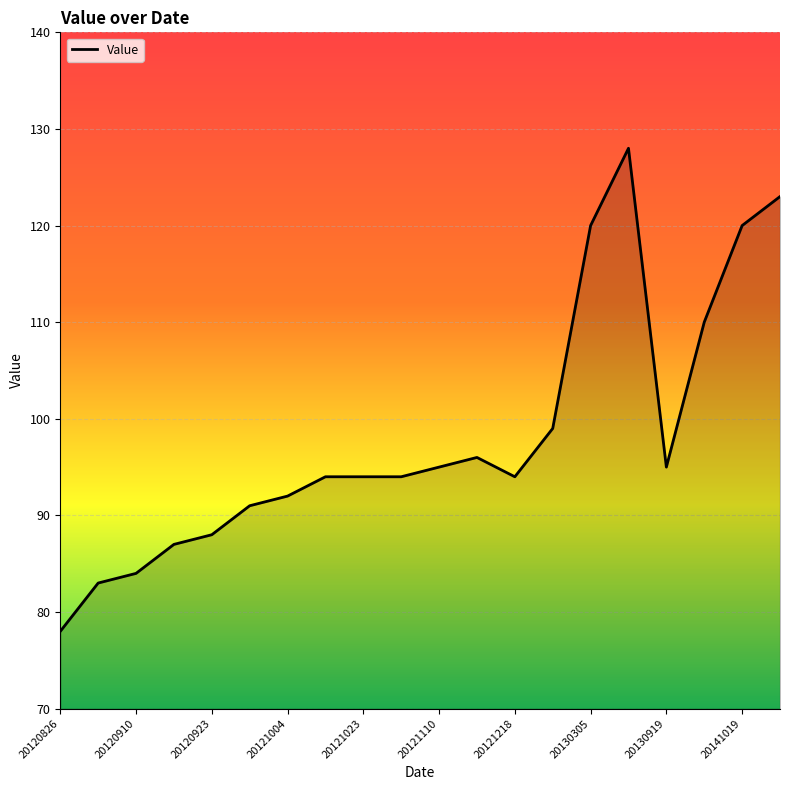

What is the difference between the maximum and minimum values?

50